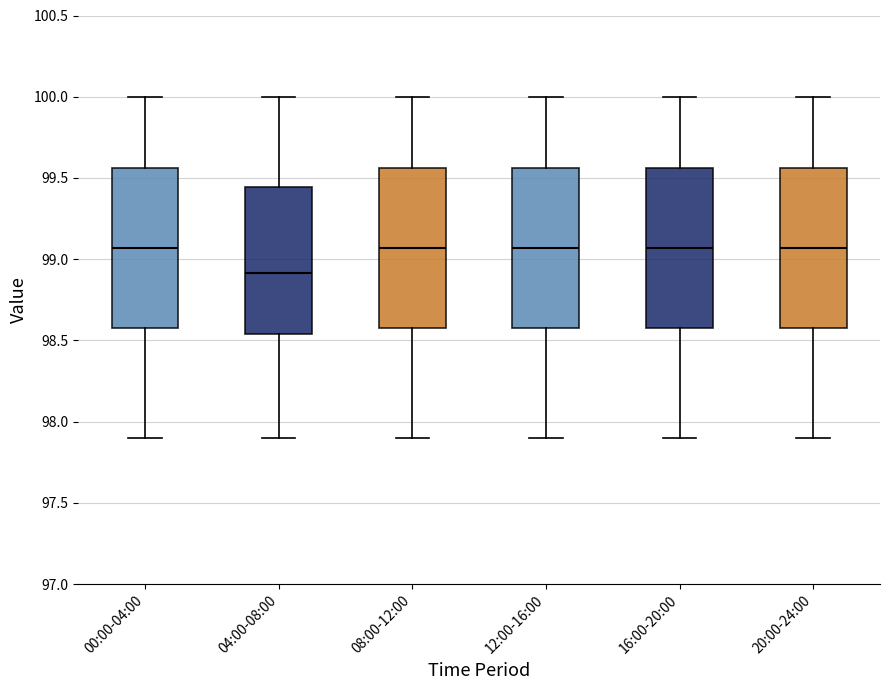

Where does the lower whisker of the box for 16:00-20:00 end on the y-axis? The values are not printed on the chart, so give them approximately, as read against the axis.

97.90